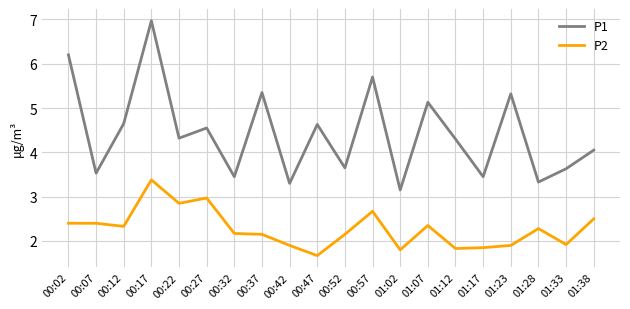

In P1, how many points are lower than both neighbors (excluding endpoints)?

8